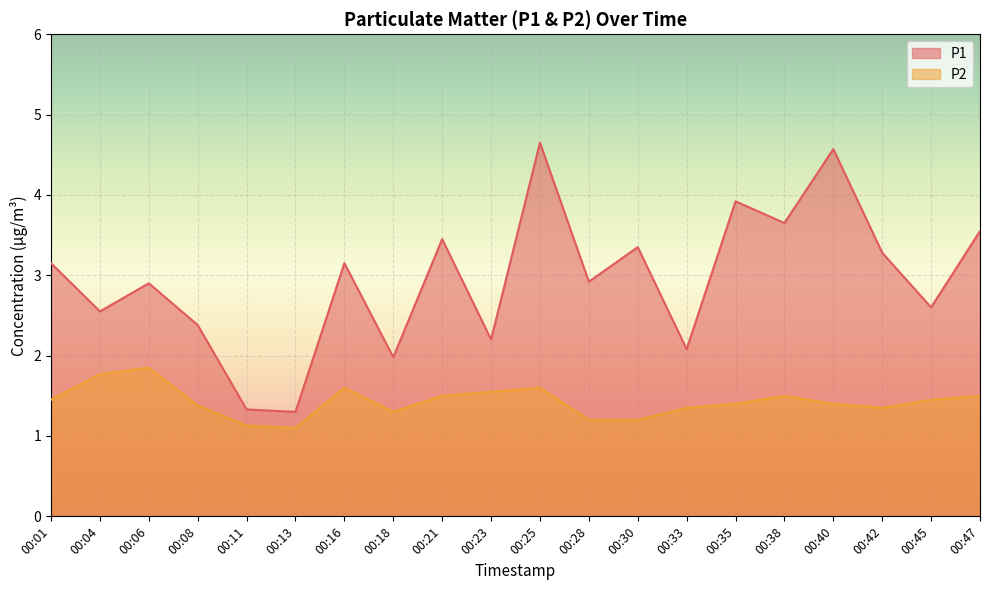

How many interior local valleys does the P1 series have?

8